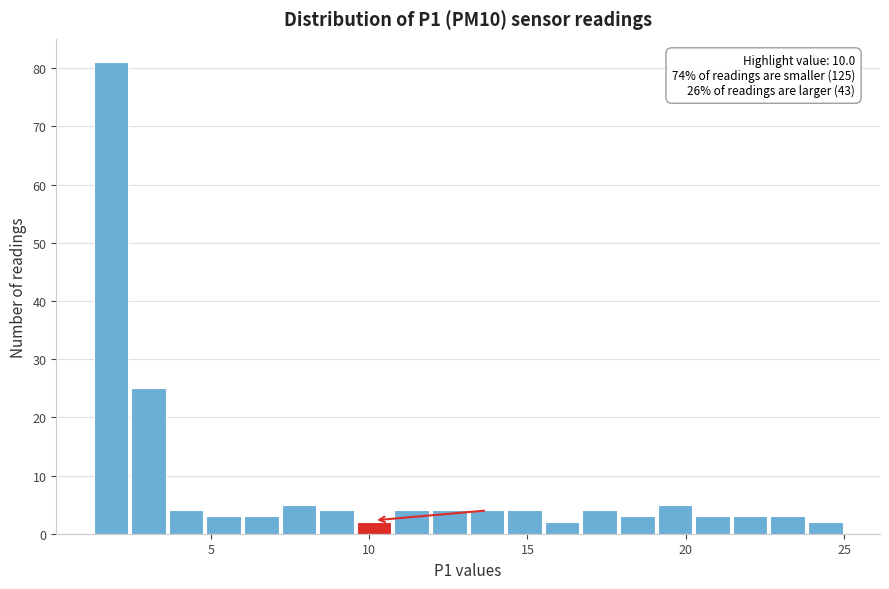

Around what value on the x-axis is the tallest bar? Give the approximate position of its centre, as read against the axis.

2.0